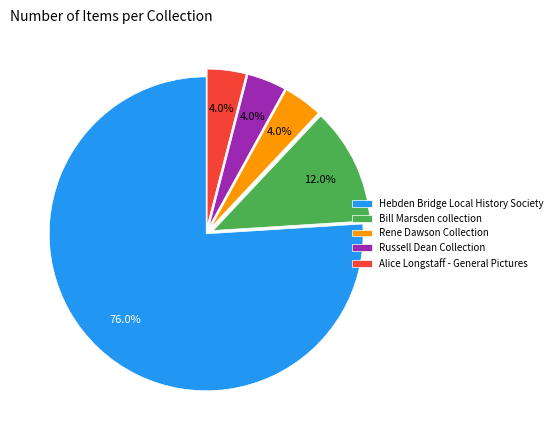

Which category has the biggest portion of the pie?

Hebden Bridge Local History Society